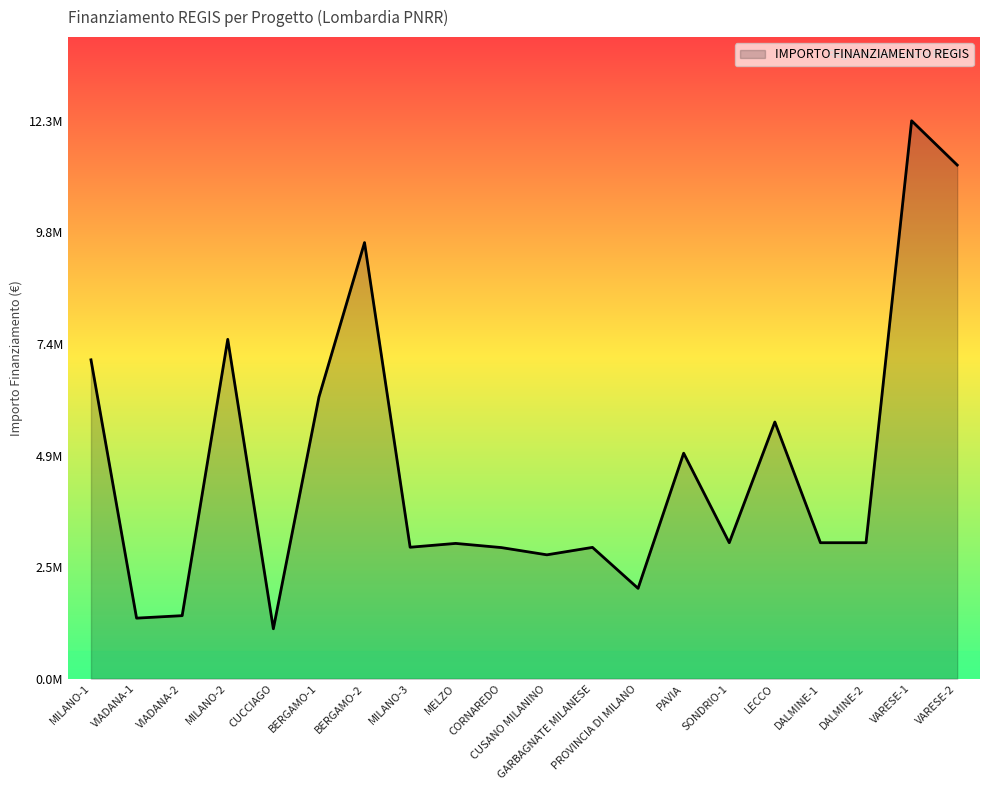

Is it true that the value at VIADANA-1 is 1897306.8?

False